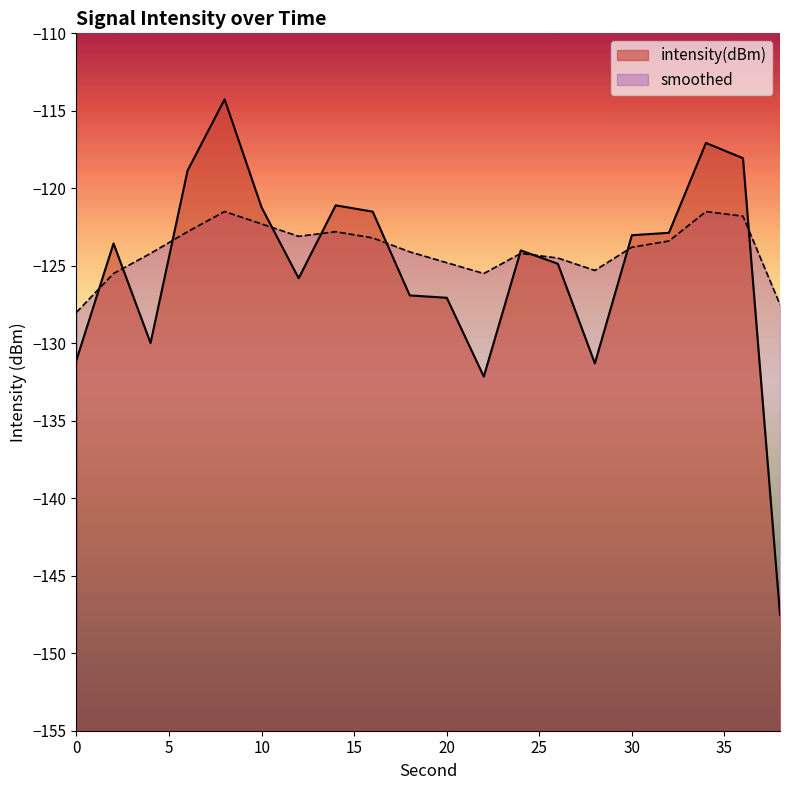

What is the sum of all intensity(dBm) values?

-2502.2